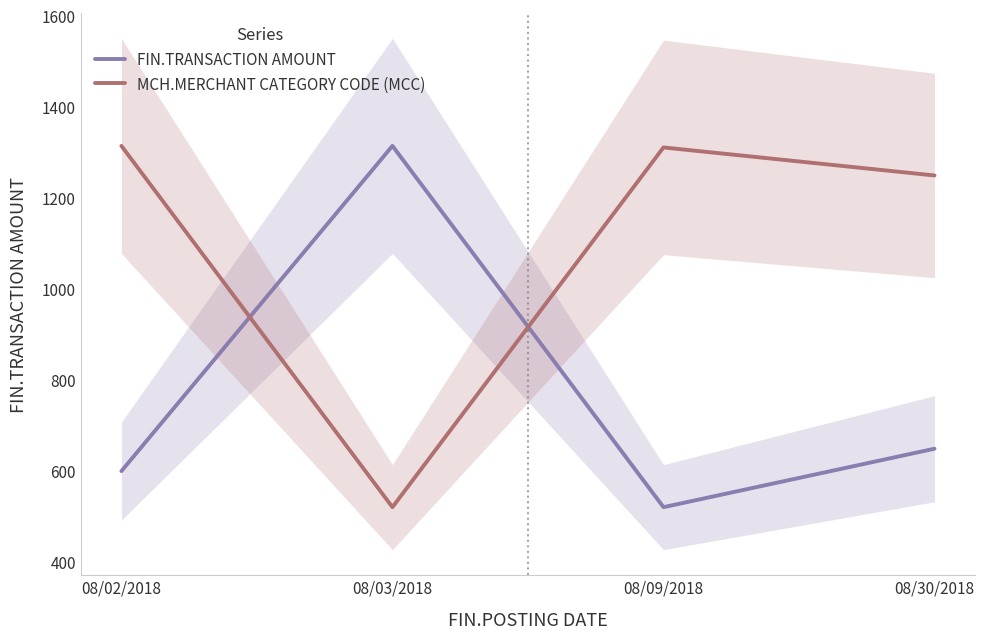

List the series in order of their peak value, lowest first.

FIN.TRANSACTION AMOUNT, MCH.MERCHANT CATEGORY CODE (MCC)